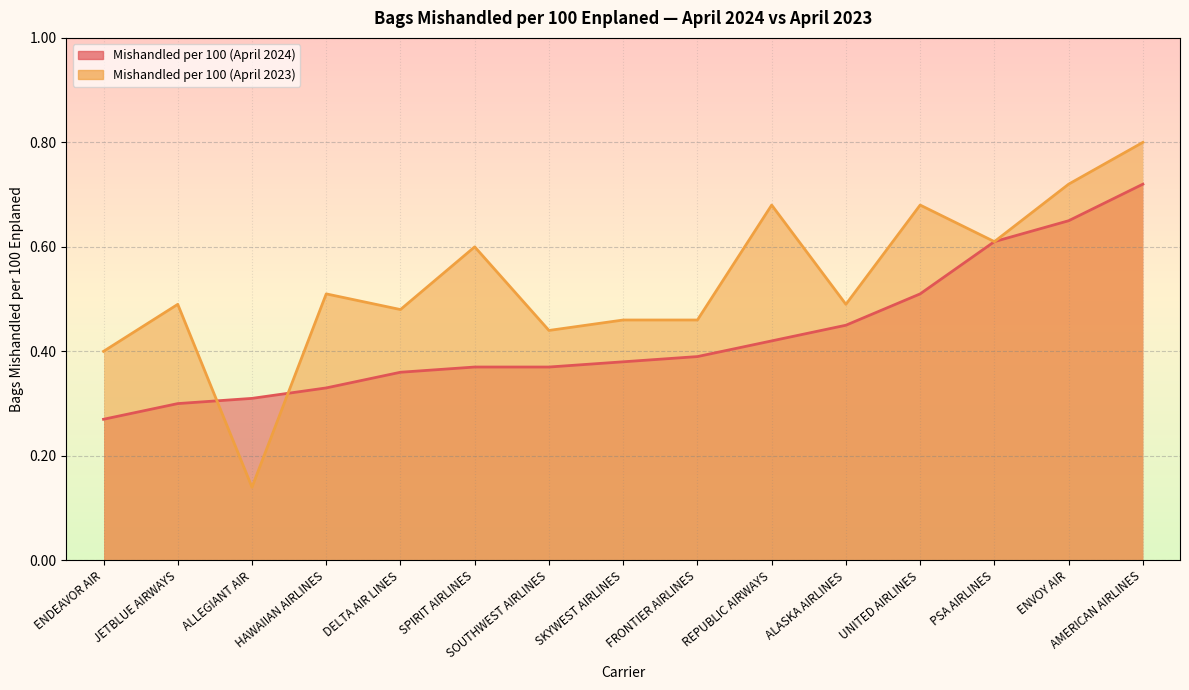

Is it true that Mishandled per 100 (April 2024) equals 0.4 at PSA AIRLINES?

False